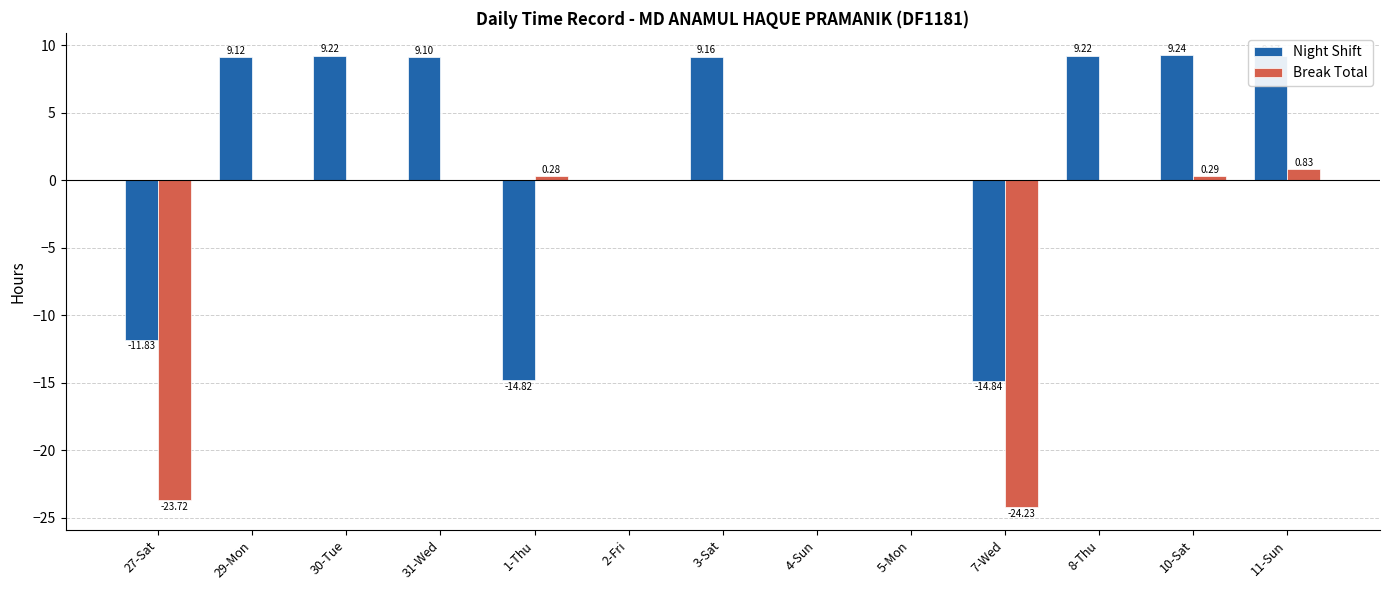

What is the sum of all Night Shift values?

22.7